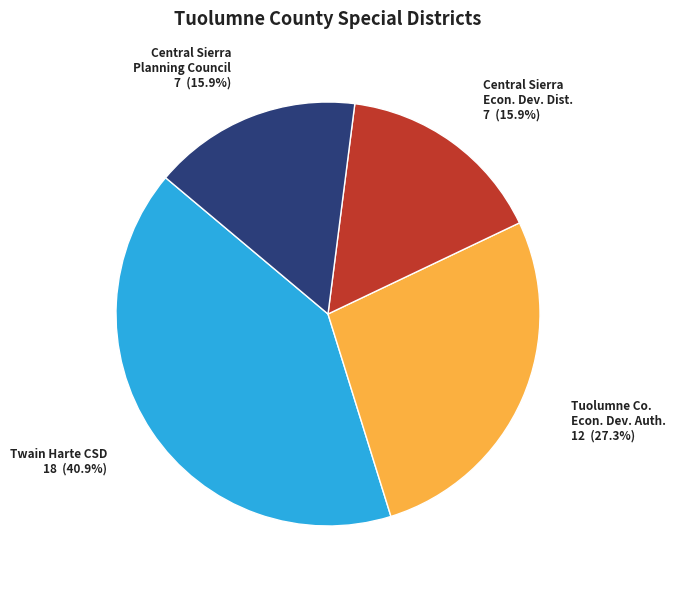

Combined, do Tuolumne Co. Econ. Dev. Auth. and Central Sierra Econ. Dev. Dist. account for over 50%?

No